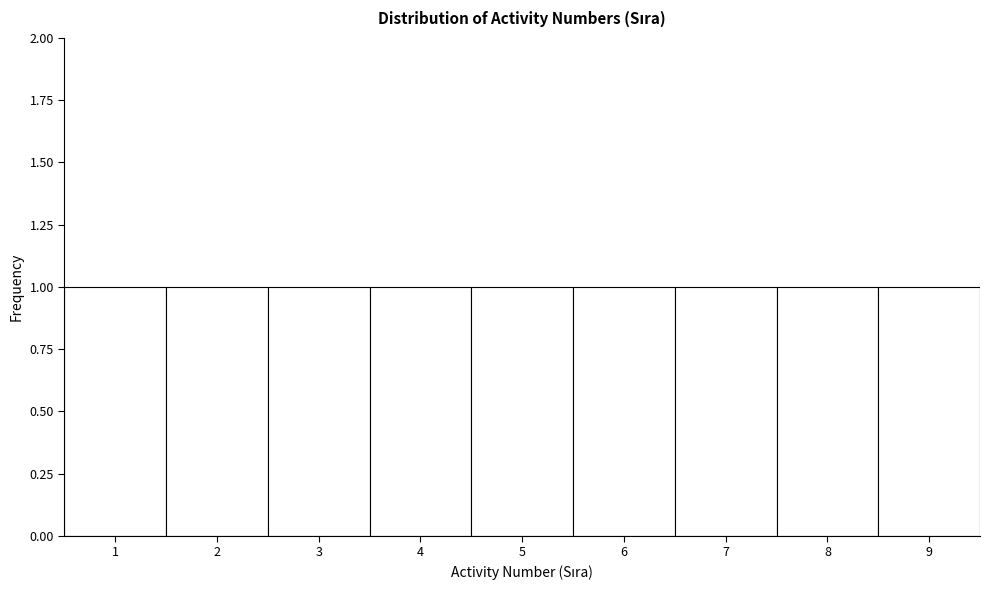

Reading left to right, list every bar in this chart as the range it spans on the x-axis followed by its height. The values are not printed on the chart, so give them approximately, as read against the axis.

0.5 to 1.5: 1
1.5 to 2.5: 1
2.5 to 3.5: 1
3.5 to 4.5: 1
4.5 to 5.5: 1
5.5 to 6.5: 1
6.5 to 7.5: 1
7.5 to 8.5: 1
8.5 to 9.5: 1